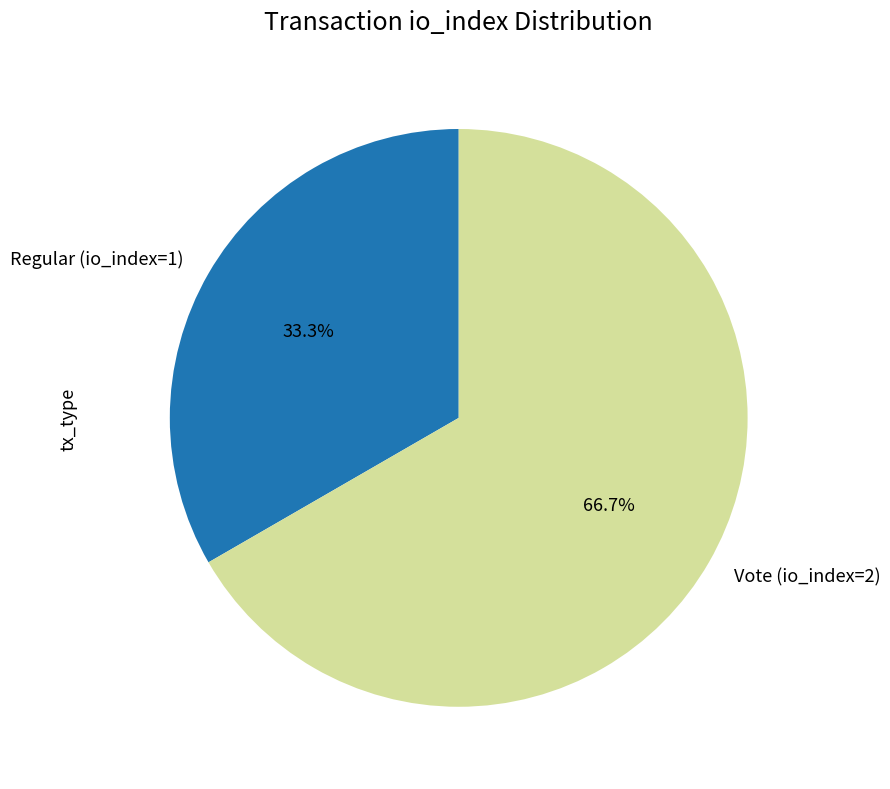

True or false: Vote (io_index=2) accounts for 67% of the total.

True